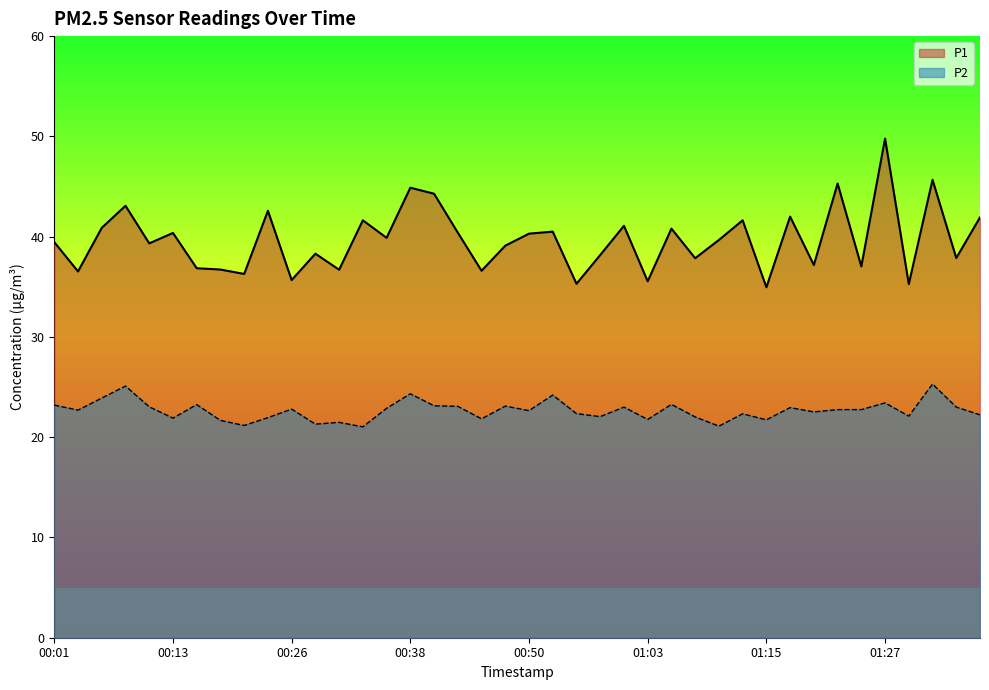

True or false: P2 and P1 intersect in this chart.

False